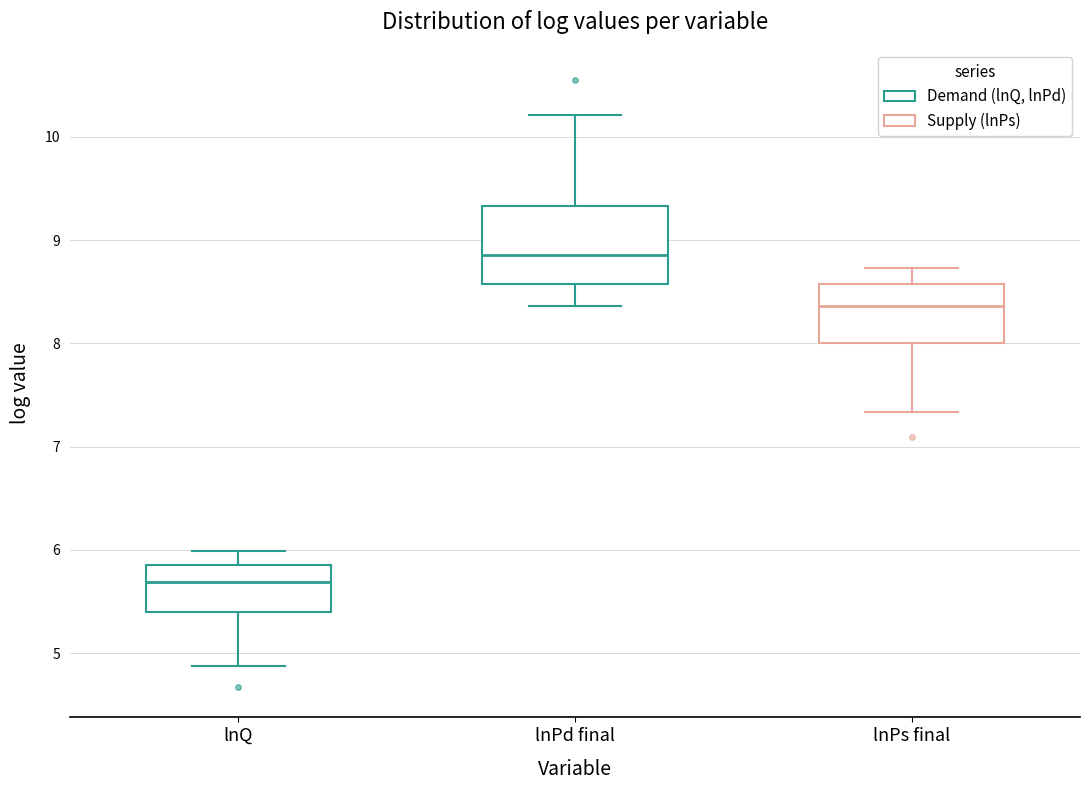

Comparing the boxes themselves (not the whiskers), which one is the tallest?

lnPd final